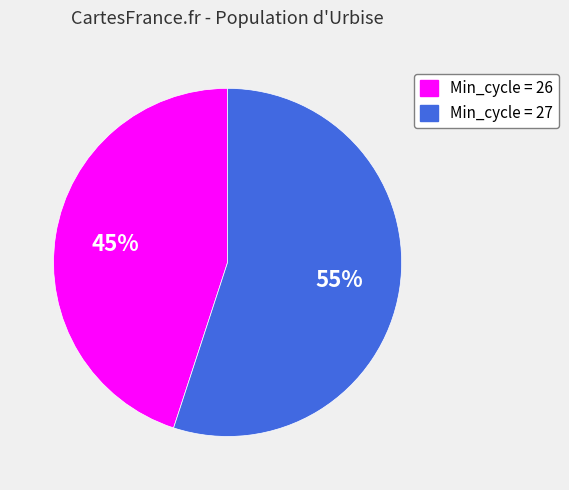

Rank the categories by value from highest to lowest.

Min_cycle = 27, Min_cycle = 26